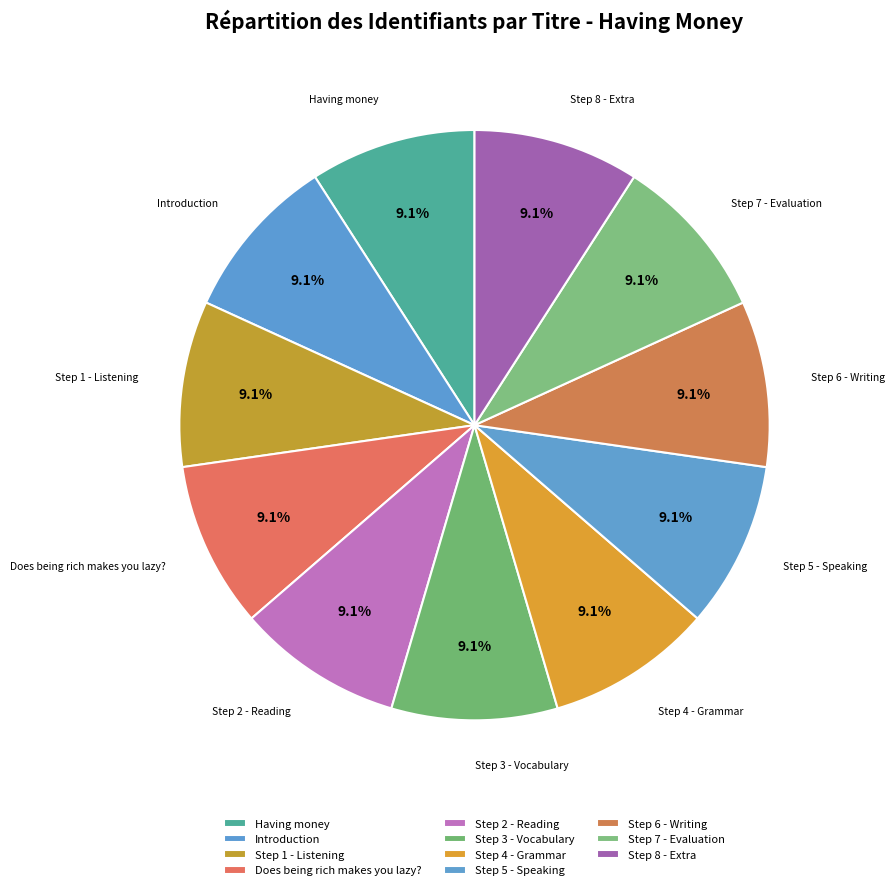

How many slices are in this pie chart?

11